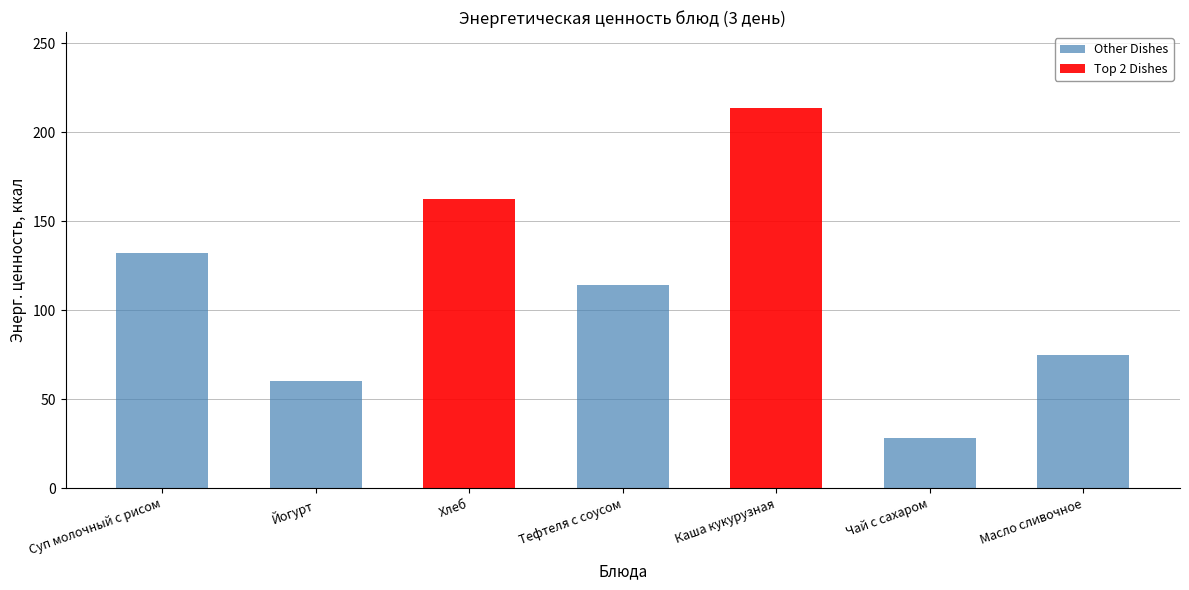

How many values in the Top highlight series exceed 0?

2